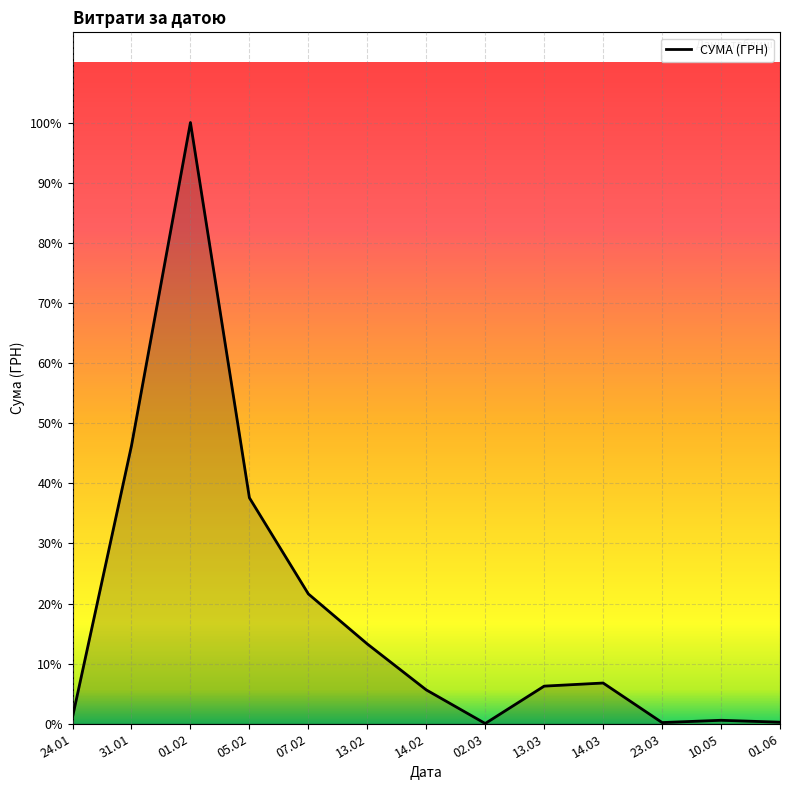

Does the chart display data point markers on the line(s)?

No